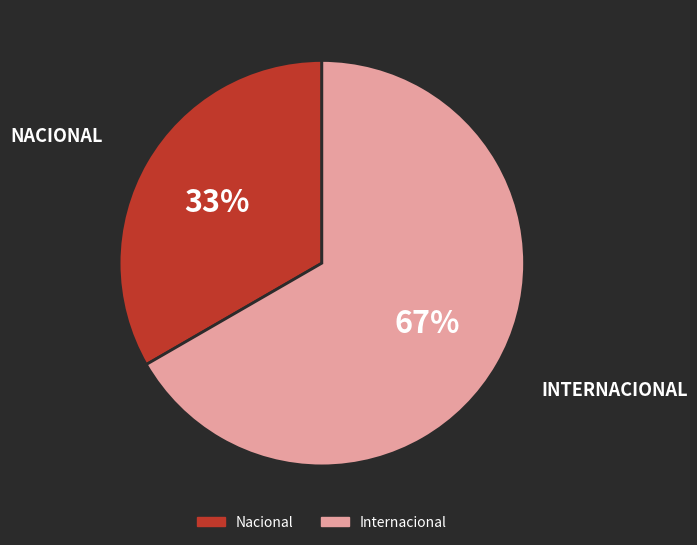

How many segments does this pie chart have?

2